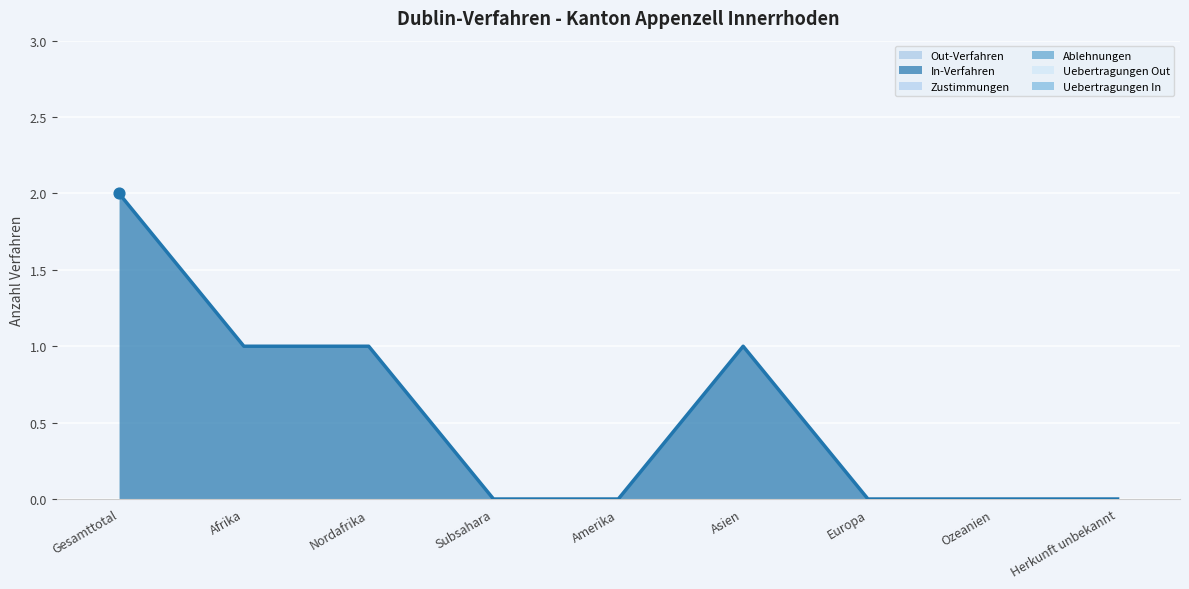

Which series contains the highest Y value?

In-Verfahren